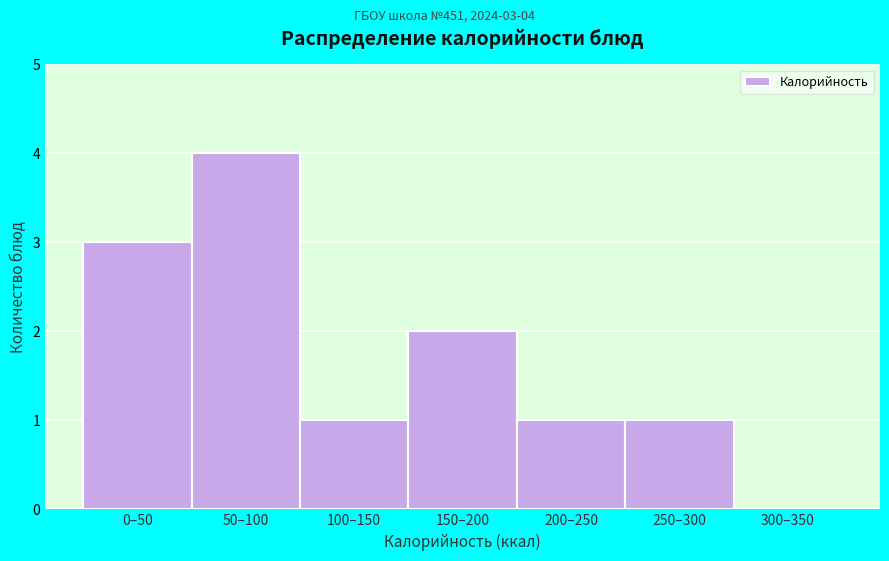

Reading left to right, list all the values displayed in this chart.

0–50=3	50–100=4	100–150=1	150–200=2	200–250=1	250–300=1	300–350=0